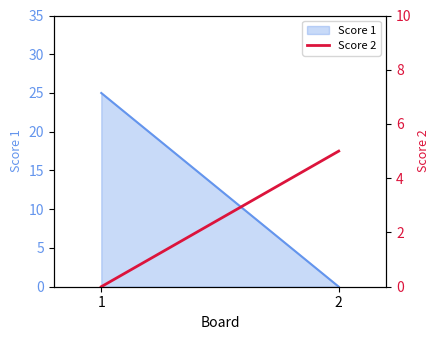

Count the values in the range 0 to 5.

2